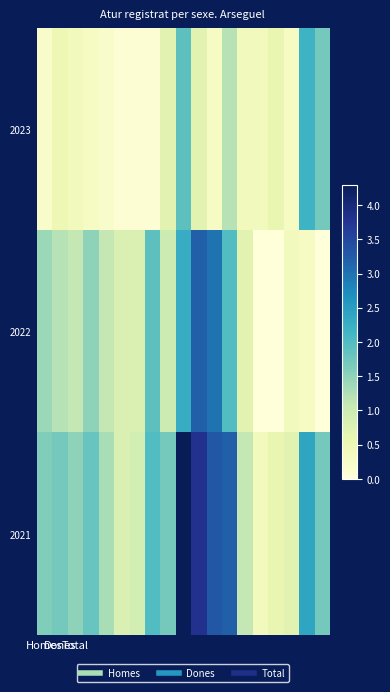

Reading right to left, transcribe all the data shown in this chart.

2023: 1.7	2.2	0.3	0.6	0.4	0.4	1.2	0.3	0.7	1.9	0.7	0.1	0.1	0.1	0.2	0.3	0.4	0.5	0.2
2022: 0.0	0.3	0.4	0.0	0.0	0.7	2.0	3.0	3.2	2.3	1.0	1.9	0.8	0.8	1.1	1.5	1.1	1.2	1.4
2021: 1.7	2.4	0.7	0.6	0.4	1.1	3.2	3.3	3.8	4.3	1.7	2.0	0.9	0.8	1.3	1.8	1.5	1.7	1.6